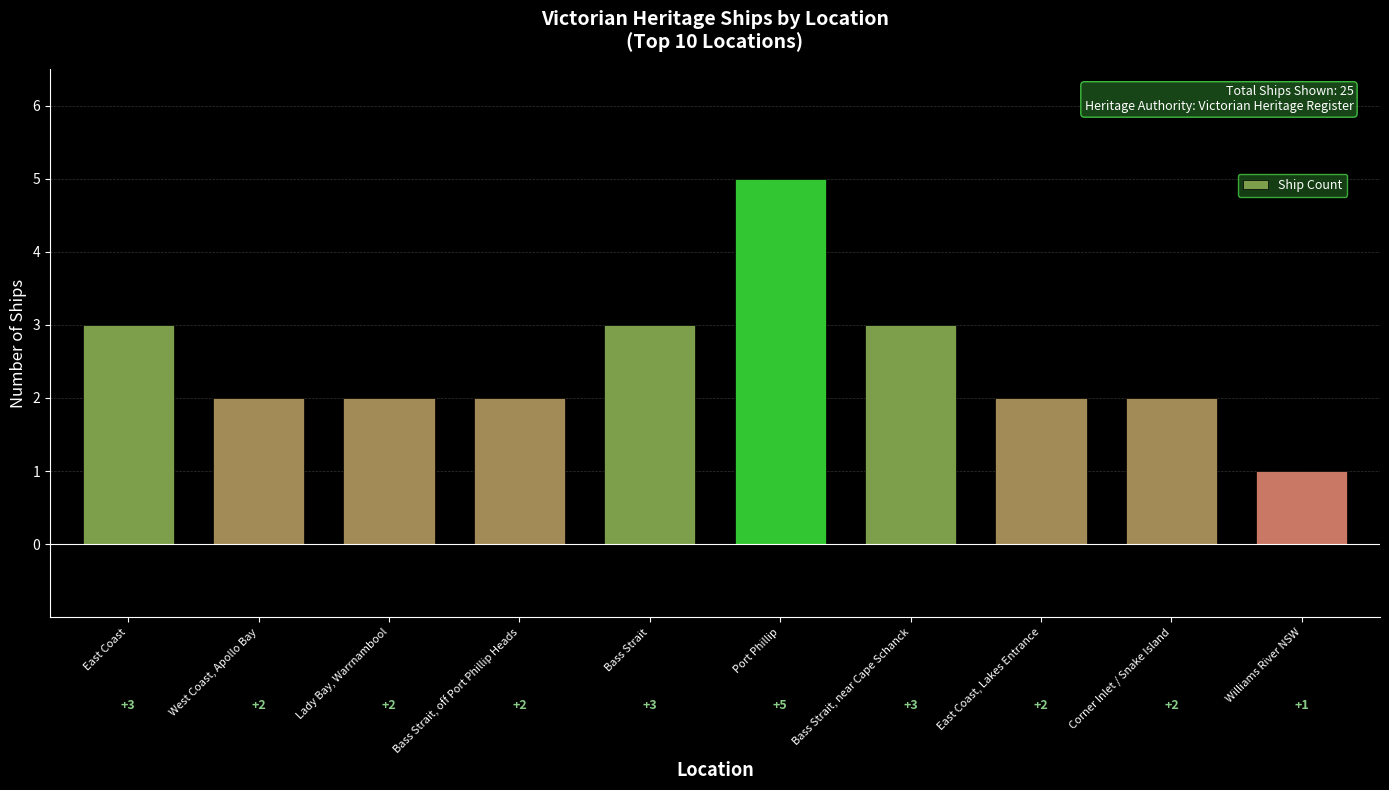

What is the ratio of the value at Bass Strait, off Port Phillip Heads to the value at Bass Strait, near Cape Schanck?

0.7